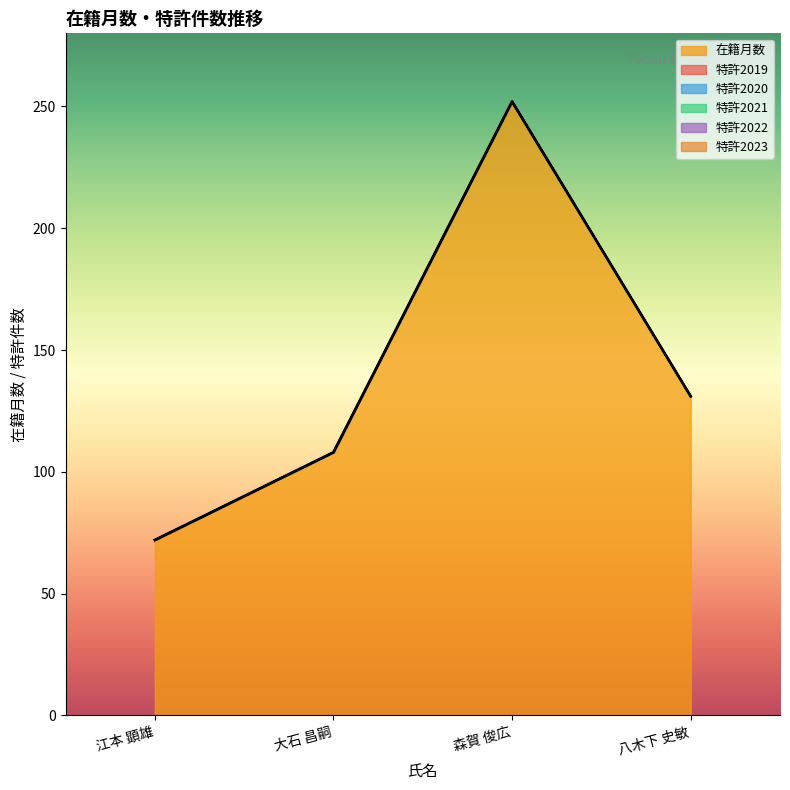

What is the greatest value displayed?

252